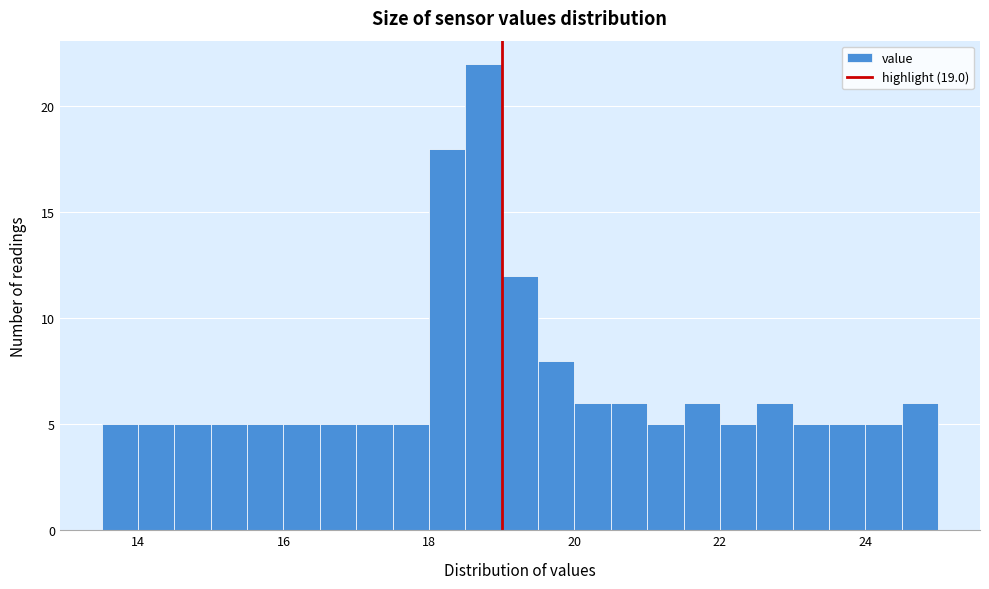

Around what value on the x-axis is the tallest bar? Give the approximate position of its centre, as read against the axis.

18.8